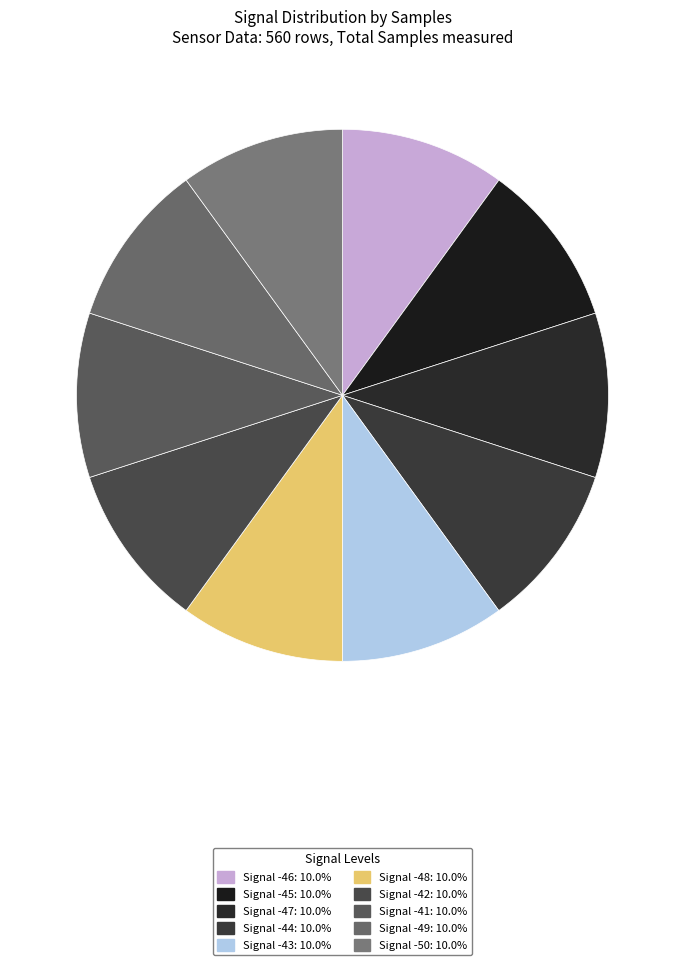

How many slices are in this pie chart?

10